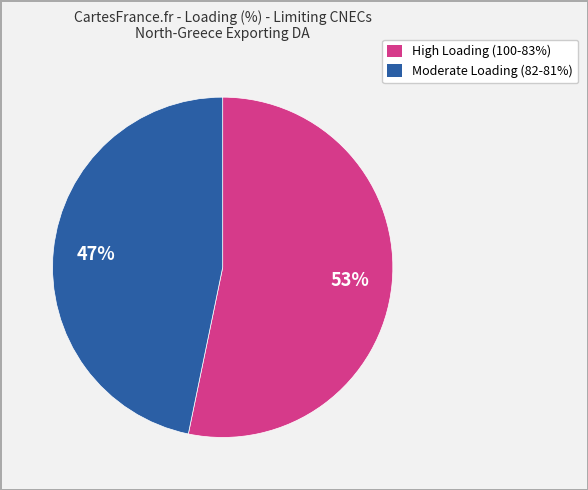

To the nearest percent, what is the difference between the largest and smallest slice percentages?

6%